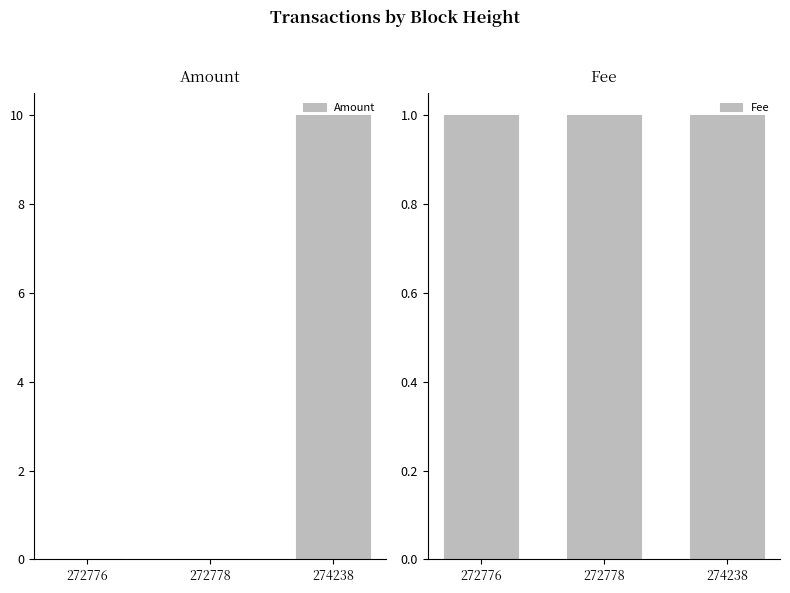

Between 272776 and 272778, which is larger?

272776